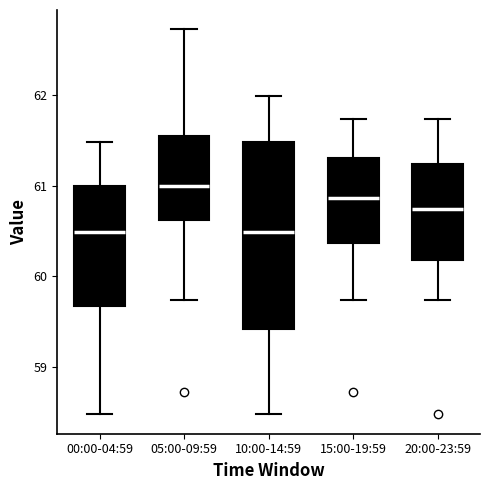

Which box's median line is the highest?

05:00-09:59